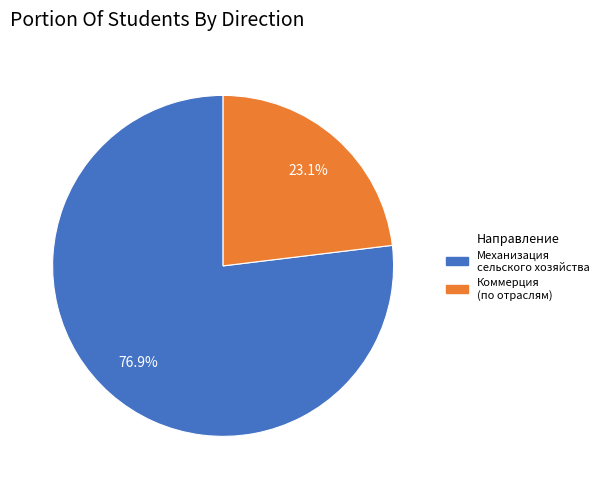

Is there a majority slice in this chart?

Yes